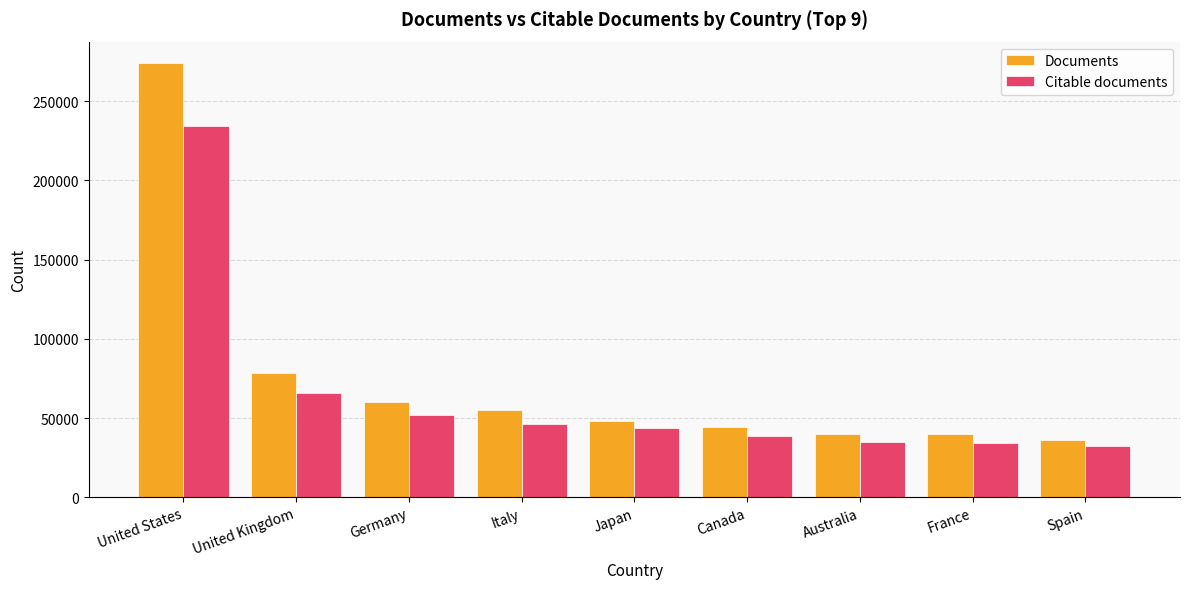

What is the minimum value shown in the chart?

32059